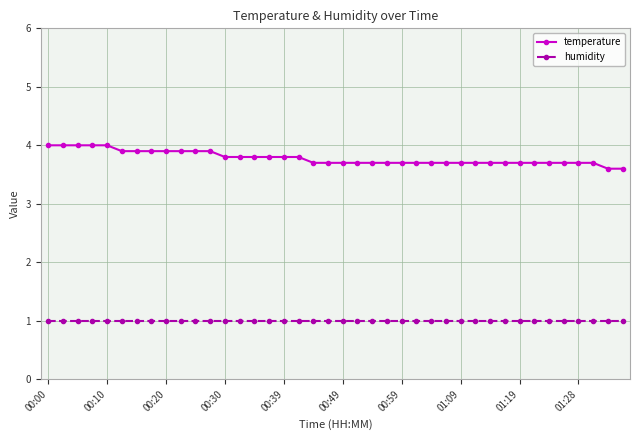

True or false: temperature and humidity intersect in this chart.

False